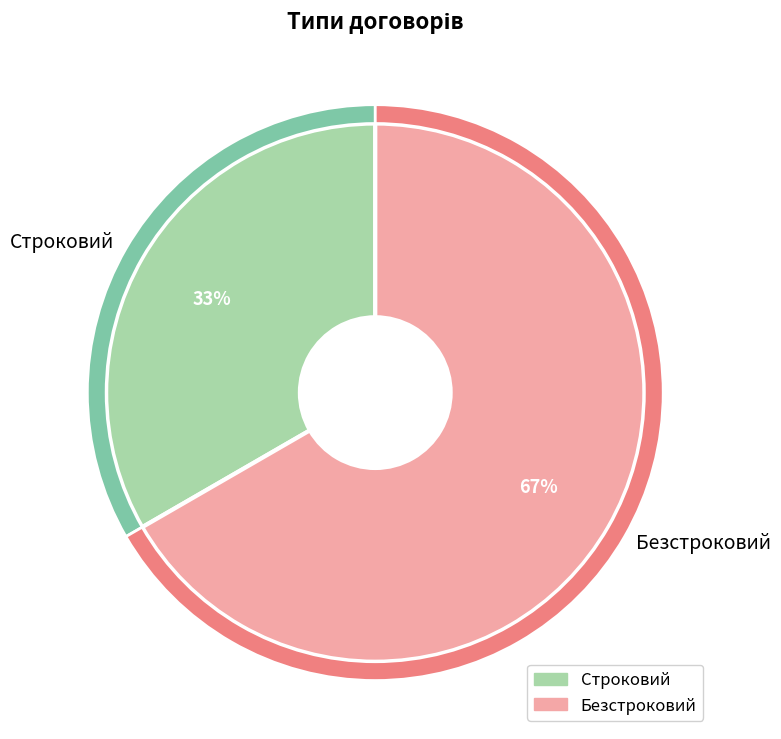

Is it true that Строковий is 22% of the pie?

False